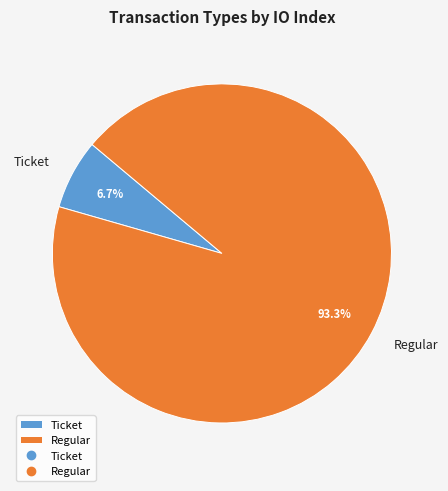

Rank the categories by value from highest to lowest.

Regular, Ticket